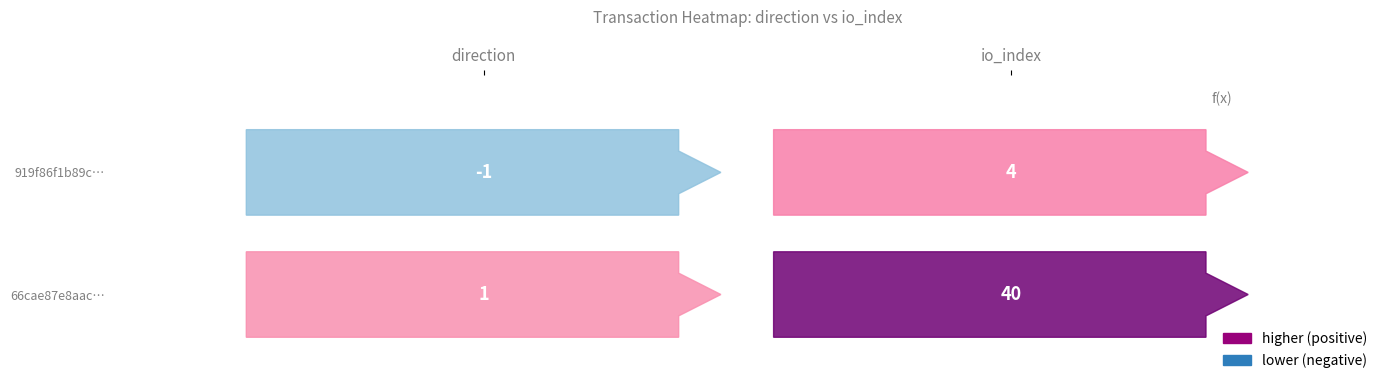

Reading right to left, what are all the values shown in this chart?

919f86f1b89c48df4931bc774aee7408be33a4f: 1=4	0=-1
66cae87e8aac16c6a6964ba5b25fedc4d9fb5f8: 1=40	0=1